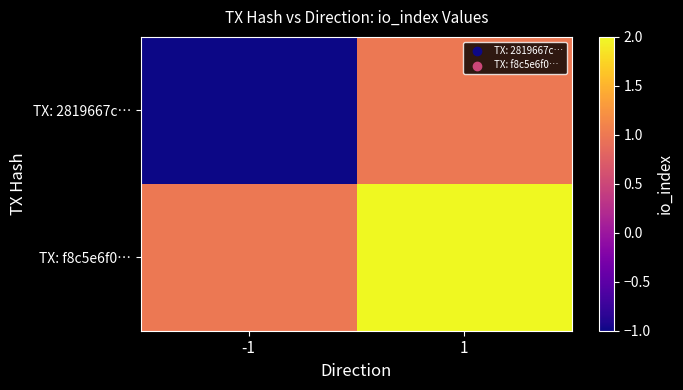

Which series changed the most between -1 and 1?

TX: 2819667c…